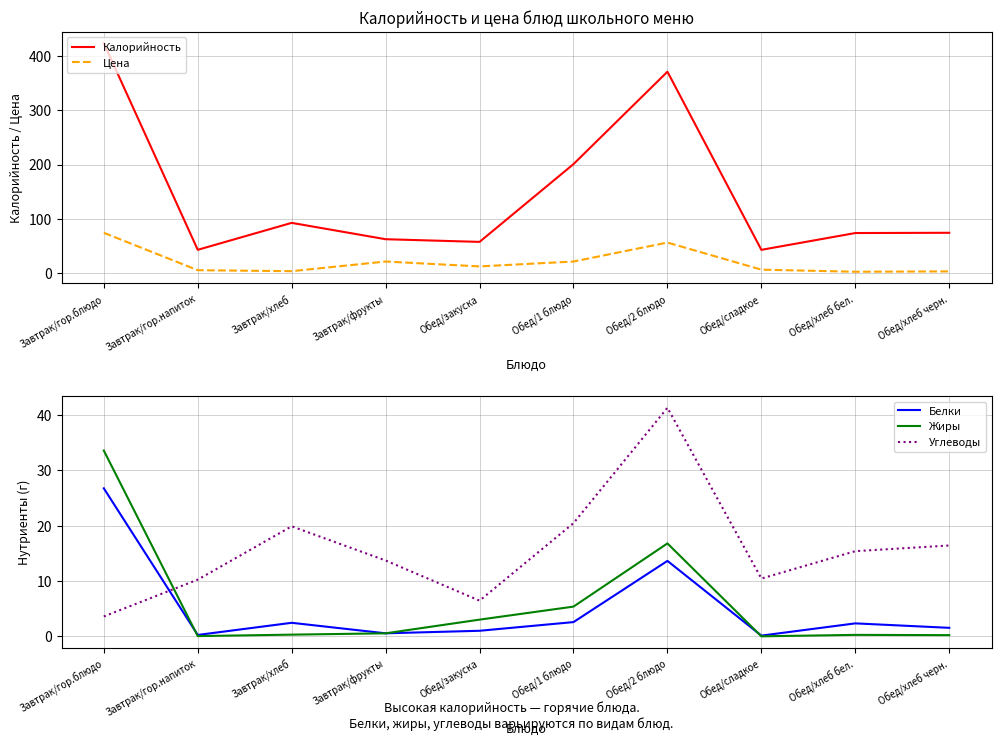

What position from the left is Завтрак/гор.напиток?

2